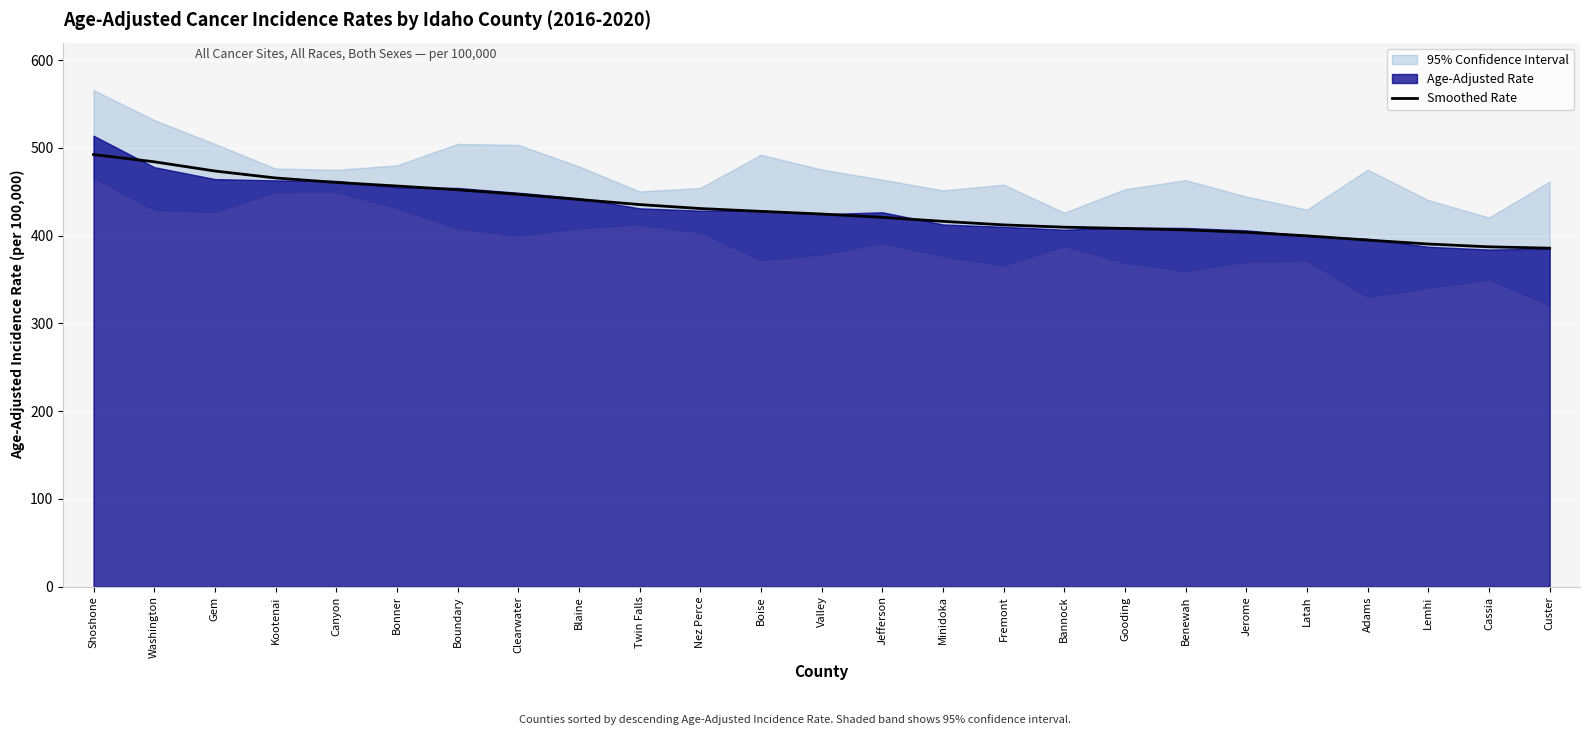

What is the change in value from Nez Perce to Gooding?

-22.7